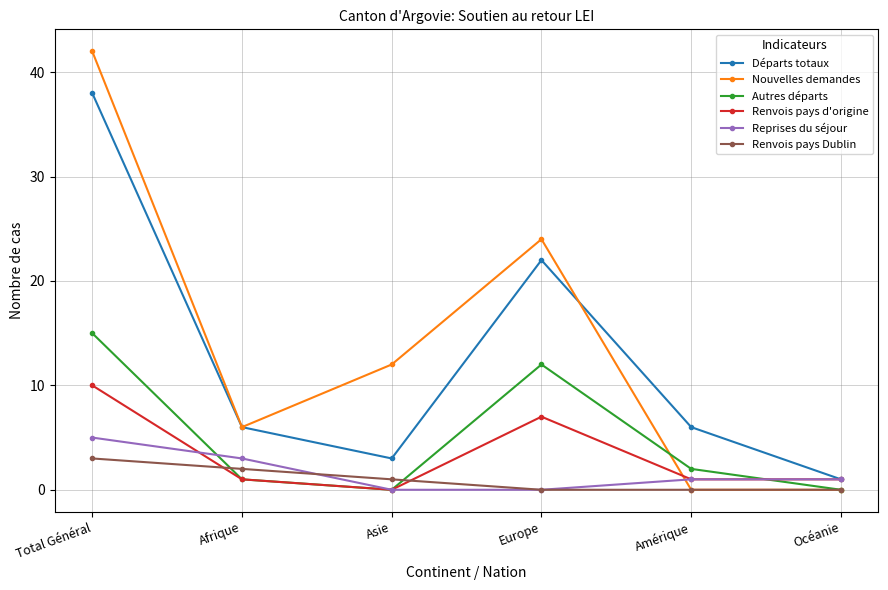

True or false: Autres départs and Départs totaux intersect in this chart.

False